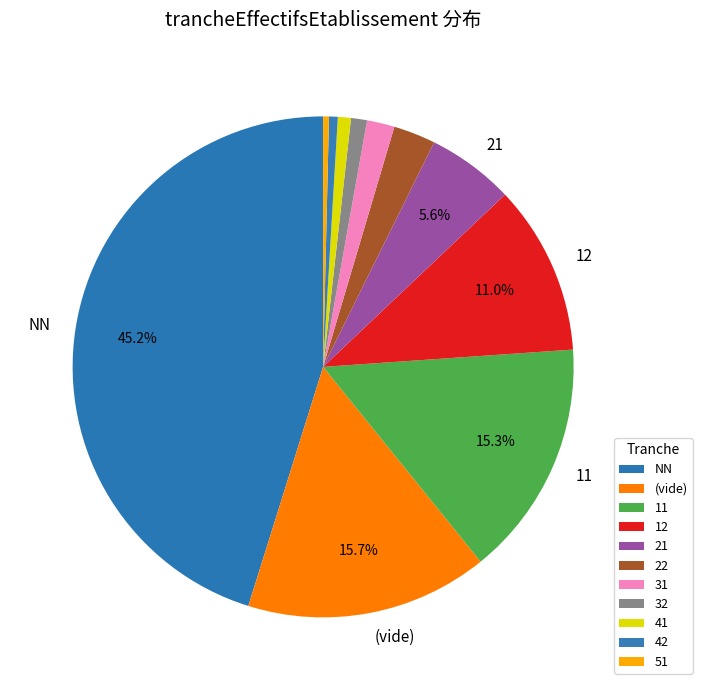

How many slices are in this pie chart?

11